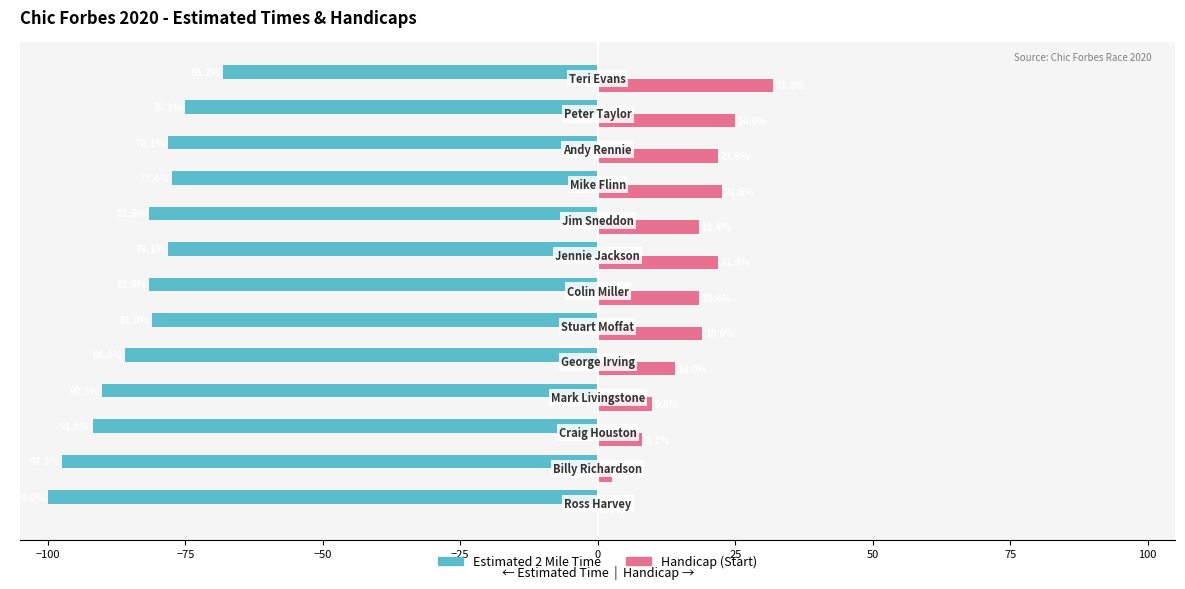

What is the highest value of the Handicap (Start) series?

31.8